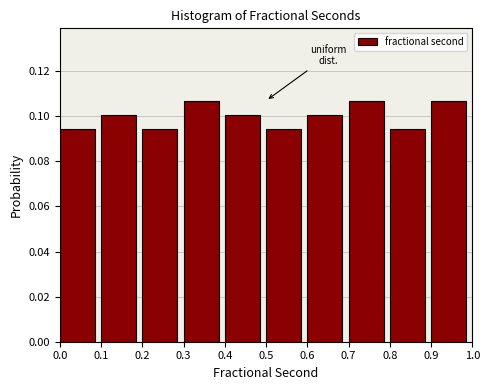

Reading left to right, transcribe this chart: for each bar, give the range it covers on the x-axis and its height. The values are not printed on the chart, so give them approximately, as read against the axis.

0.0 to 0.1: 0.094
0.1 to 0.2: 0.100
0.2 to 0.3: 0.094
0.3 to 0.4: 0.106
0.4 to 0.5: 0.100
0.5 to 0.6: 0.094
0.6 to 0.7: 0.100
0.7 to 0.8: 0.106
0.8 to 0.9: 0.094
0.9 to 1.0: 0.106